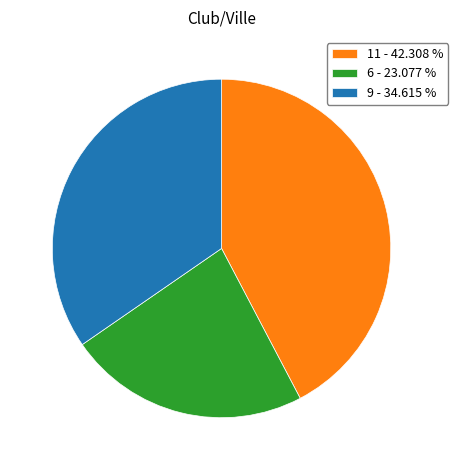

Rank the categories by value from highest to lowest.

11 - 42.308 %, 9 - 34.615 %, 6 - 23.077 %